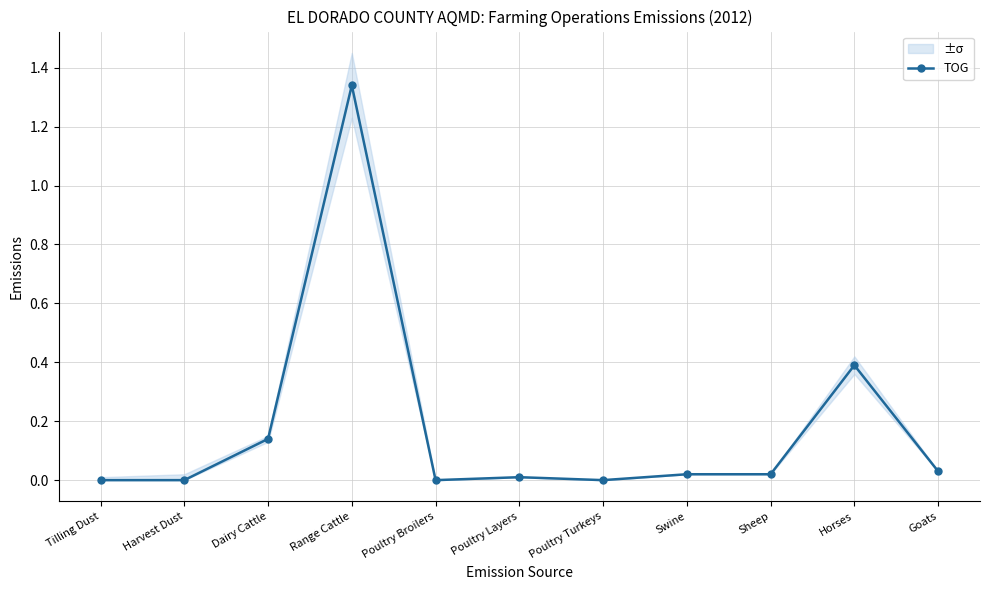

The value at Poultry Broilers is 0.9. True or false?

False